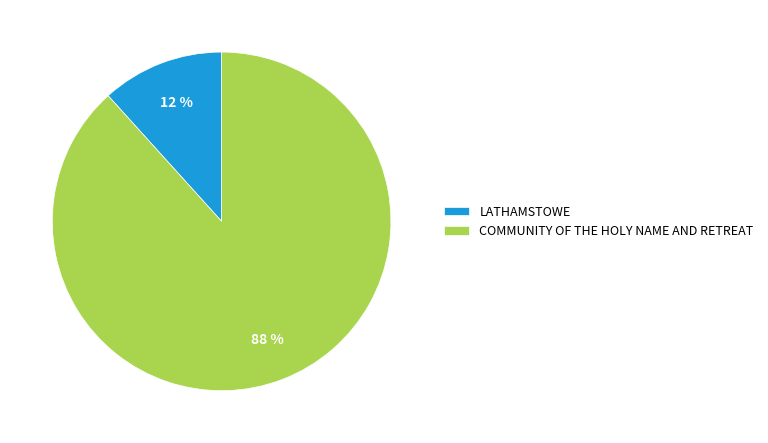

Does COMMUNITY OF THE HOLY NAME AND RETREAT represent more than half of the total?

Yes